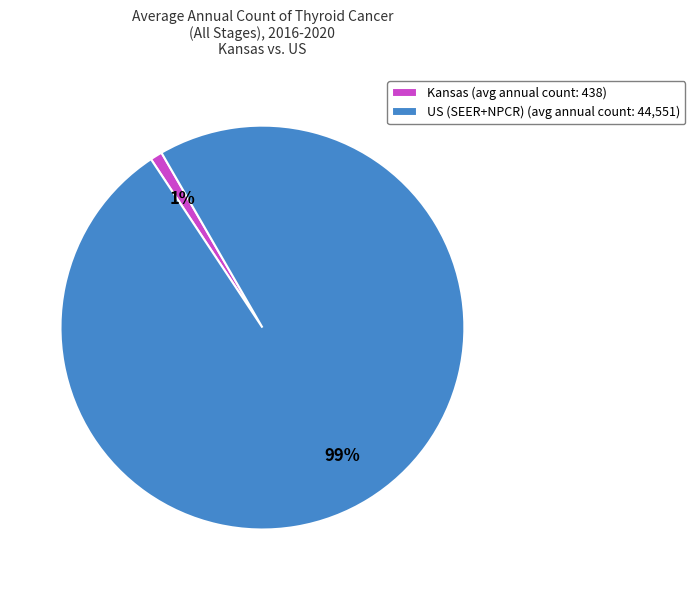

Is US (SEER+NPCR) the majority of the pie?

Yes